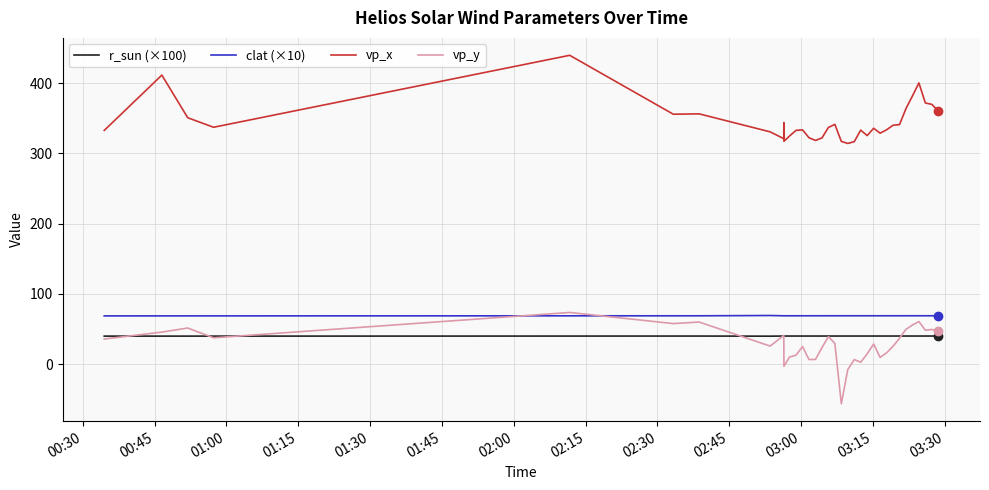

True or false: clat (×10) and r_sun (×100) cross at least once.

False